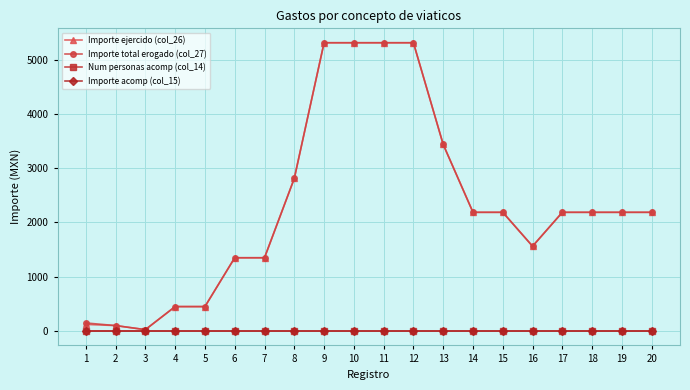

How many interior local valleys does the Importe ejercido (col_26) series have?

2